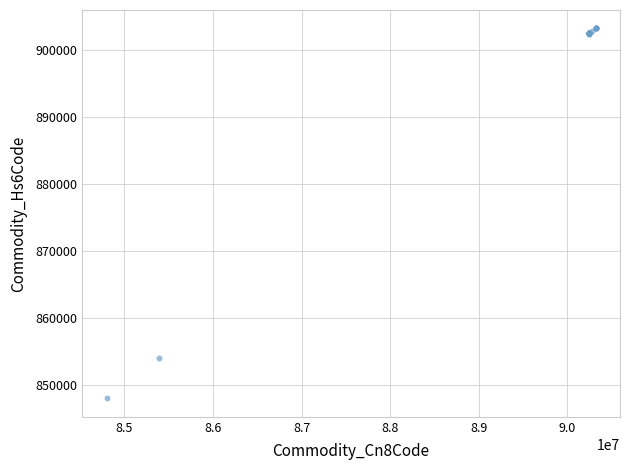

What Y value in the scatter plot is closest to 875585?

853949